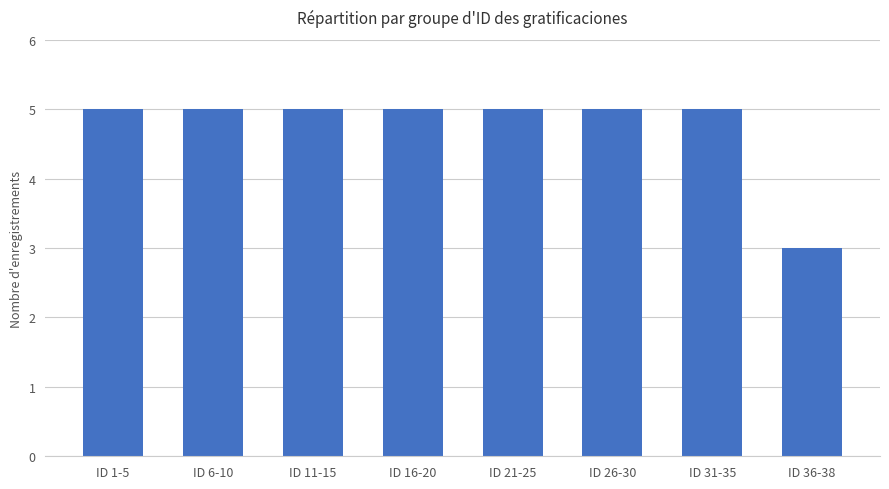

What is the approximate value at ID 16-20?

5